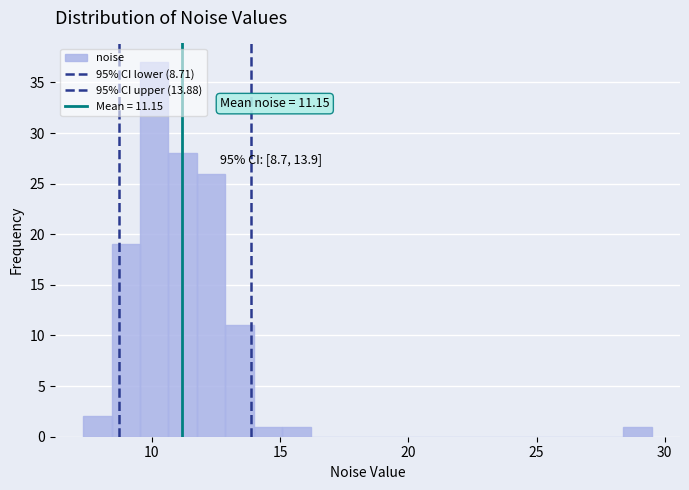

Around what value on the x-axis is the tallest bar? Give the approximate position of its centre, as read against the axis.

10.0